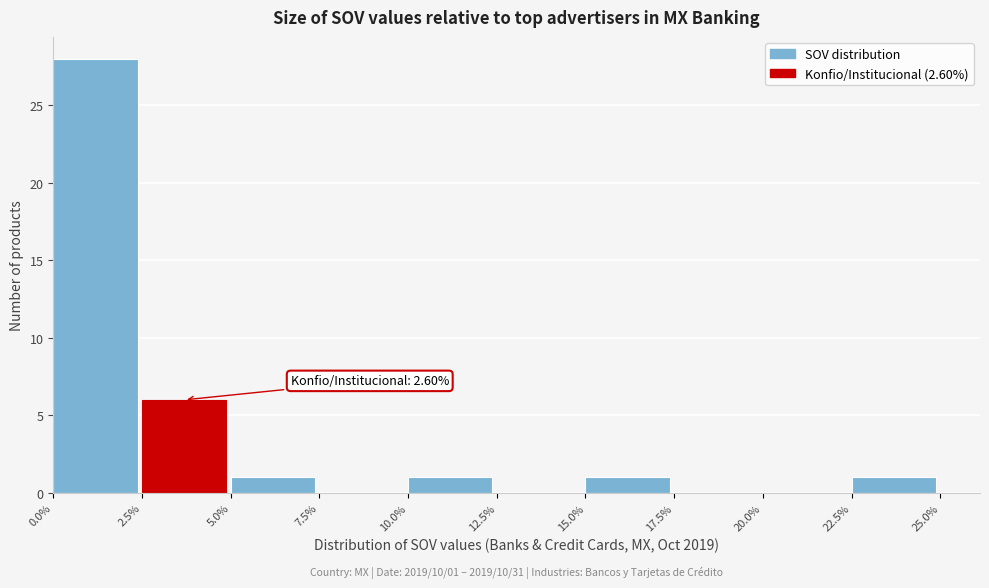

Over which range of the x-axis is the bar tallest?

0.0% to 2.5%